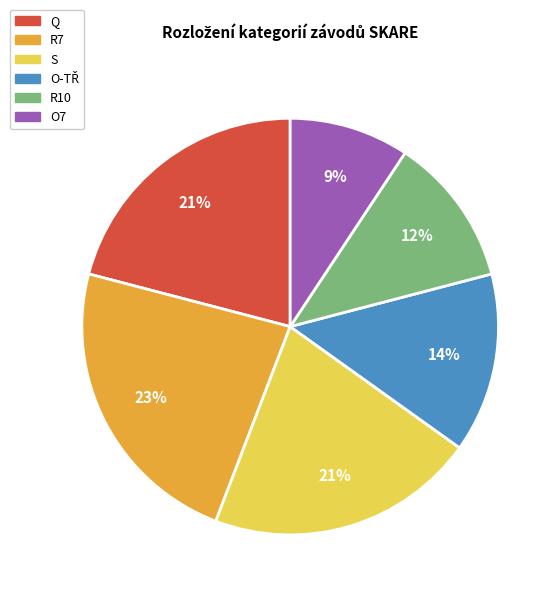

Does any single category account for the majority?

No